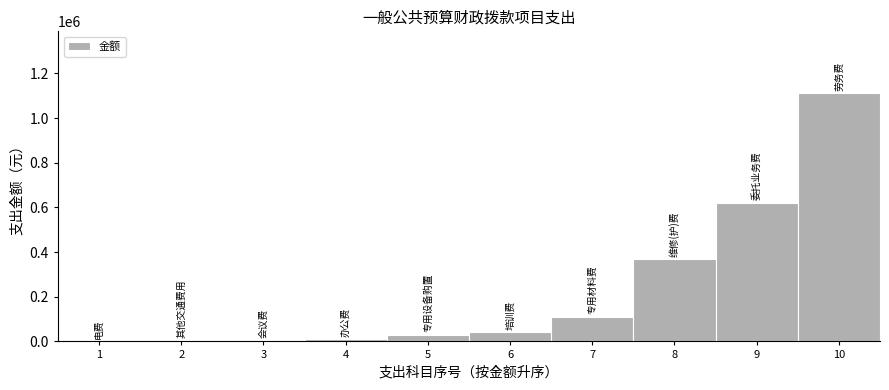

What is the maximum value shown in the chart?

1111041.7